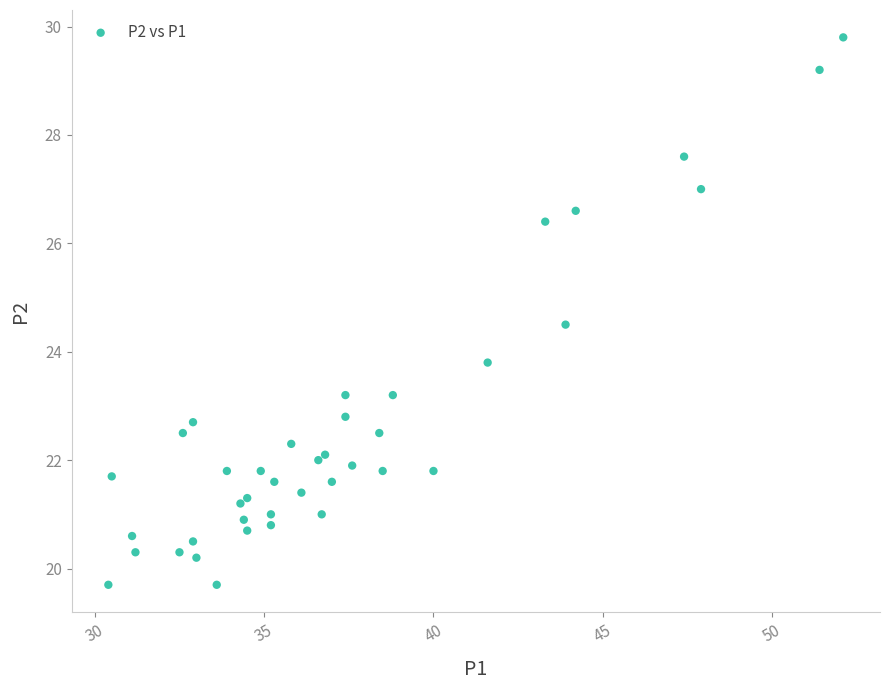

What Y value in the scatter plot is closest to 24?

23.8